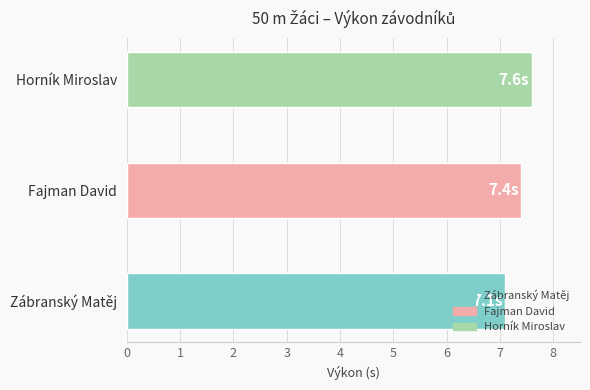

What is the ratio of the value at Horník Miroslav to the value at Zábranský Matěj?

1.1